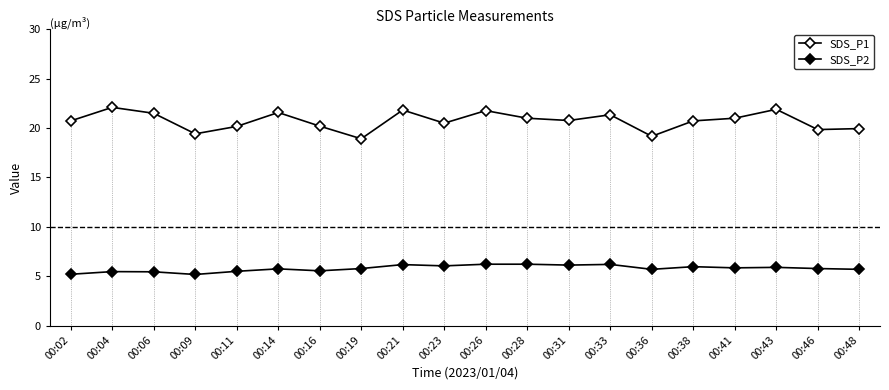

What is the difference between the highest and lowest values at 00:02?

15.5